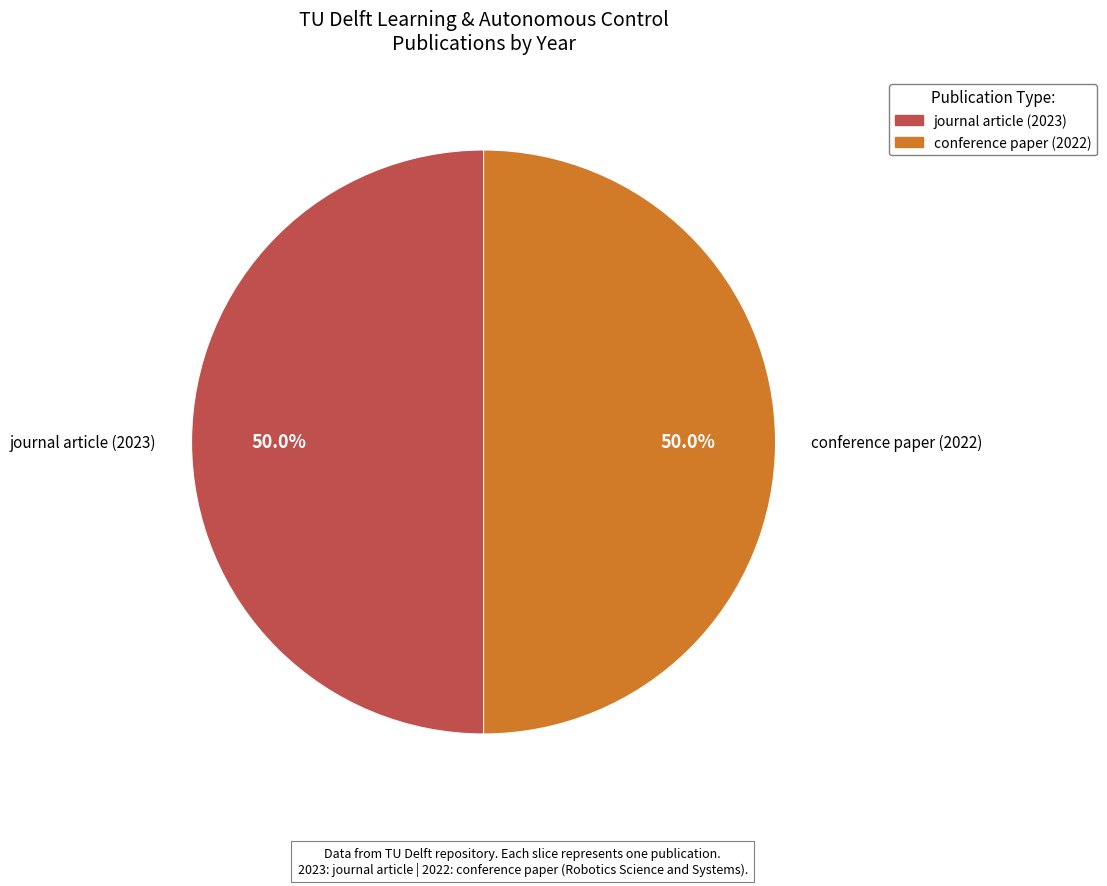

True or false: journal article (2023) accounts for 50% of the total.

True